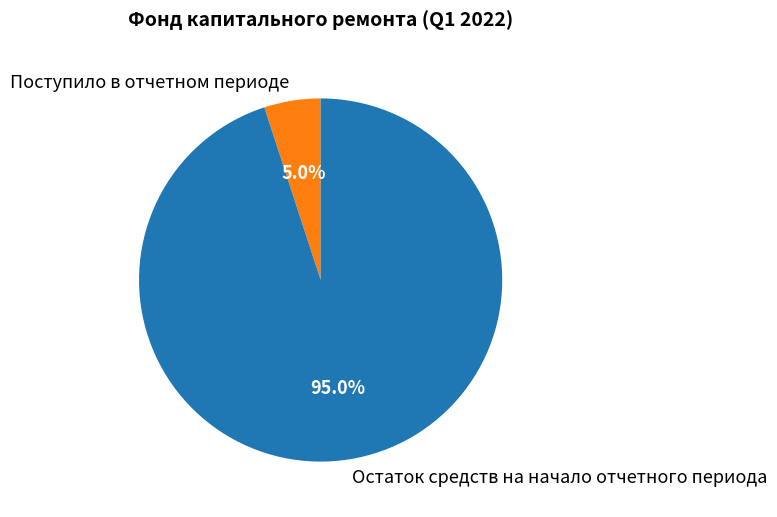

Is it true that Остаток средств на начало отчетного периода is 95% of the pie?

True